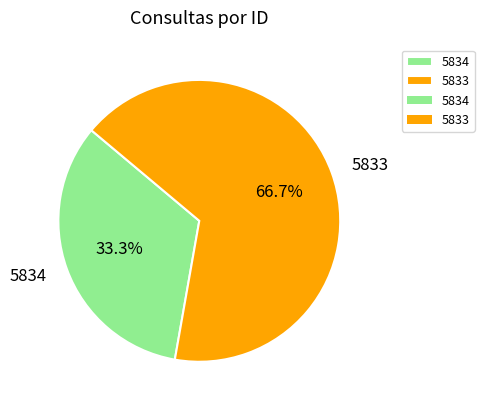

What percentage is the 5833 slice, to the nearest percent?

67%